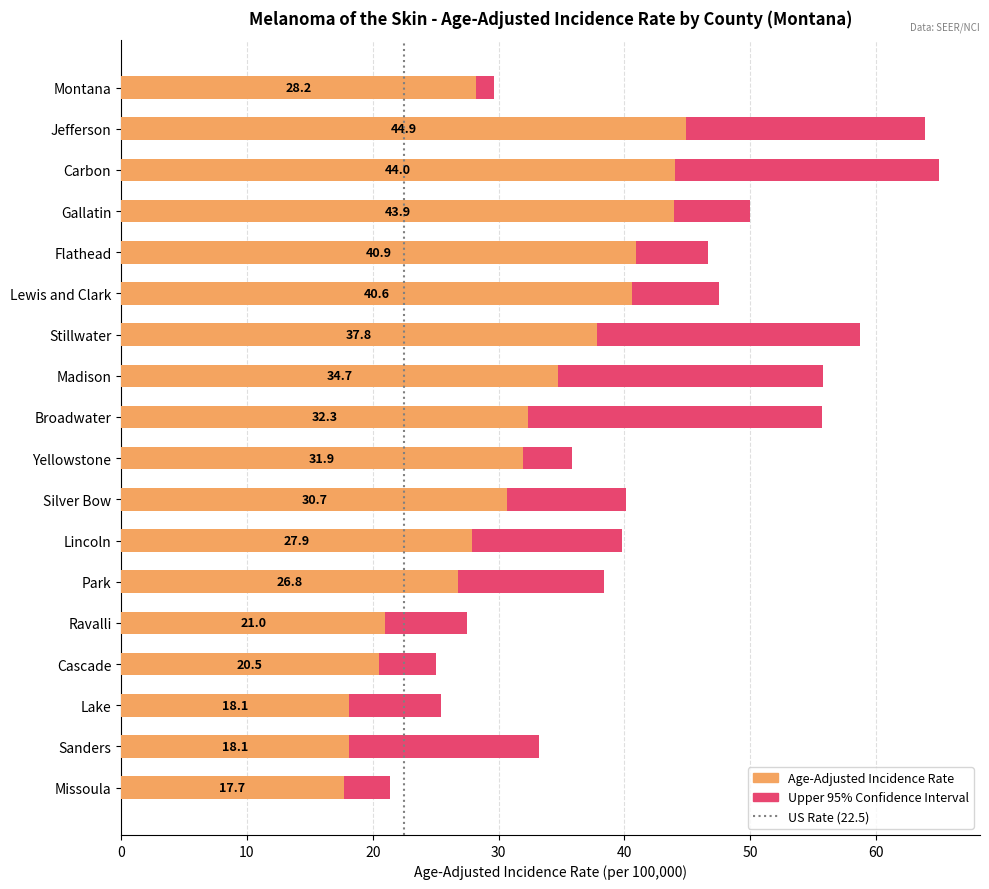

Are the bars horizontal?

Yes